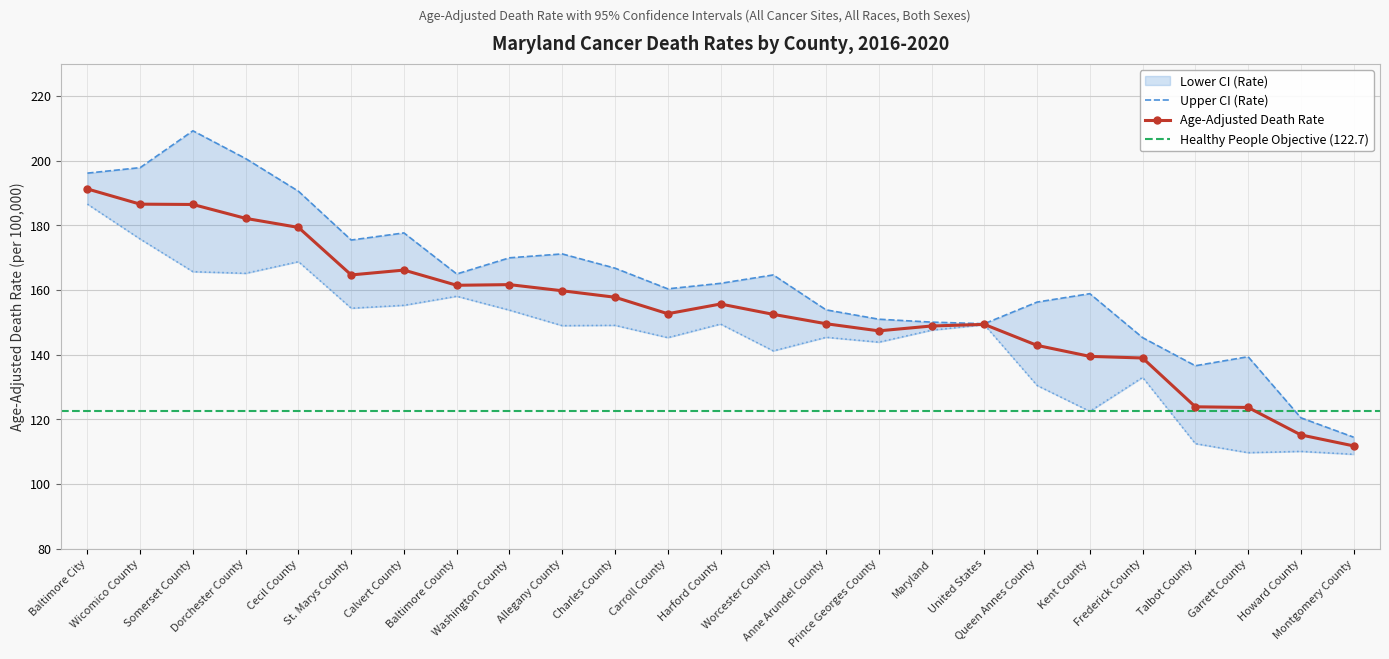

What is the label of the 17th point from the right?

Washington County